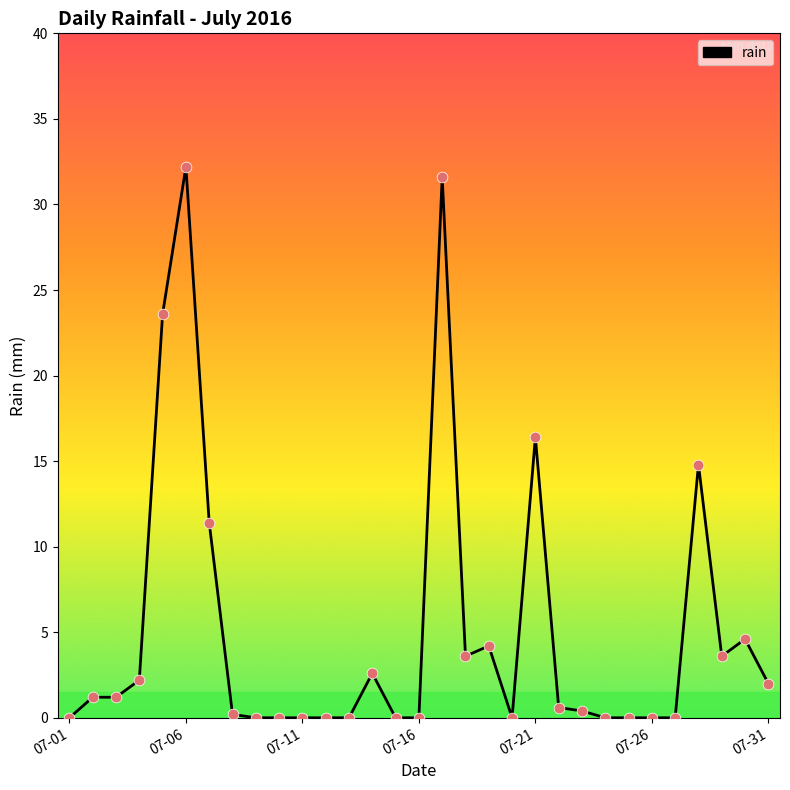

What is the greatest value displayed?

32.2